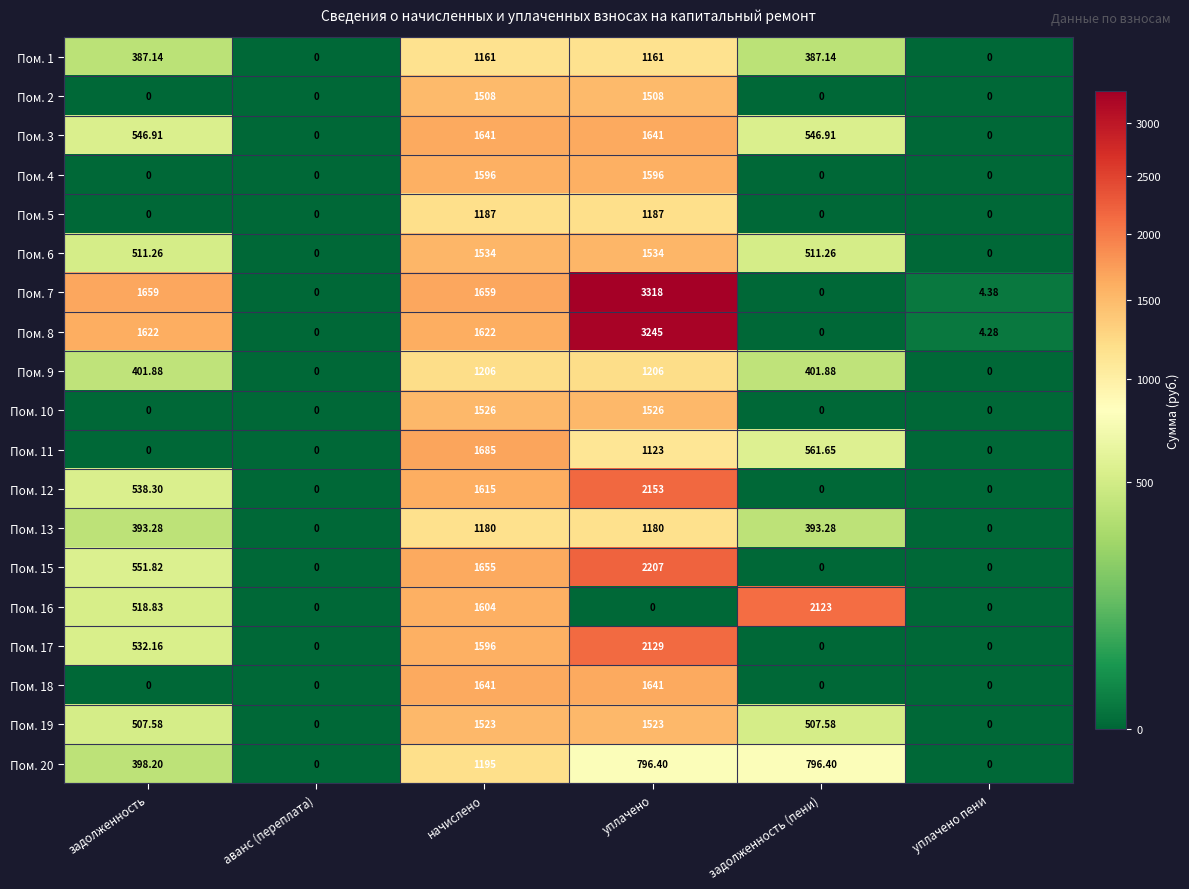

Which category has the highest value across all series?

уплачено